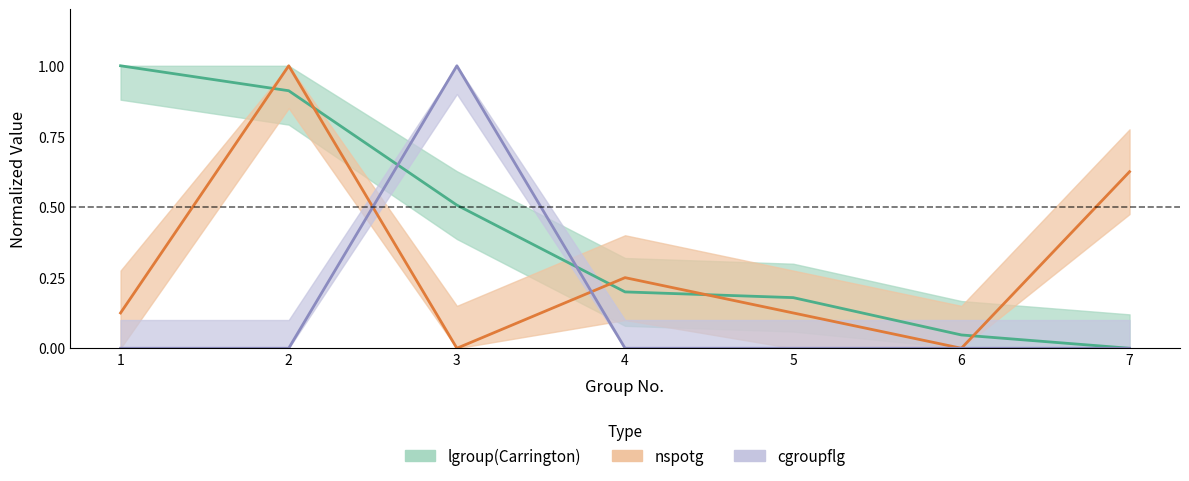

After their last crossing, which series has the higher values: lgroup(Carrington) or nspotg?

nspotg